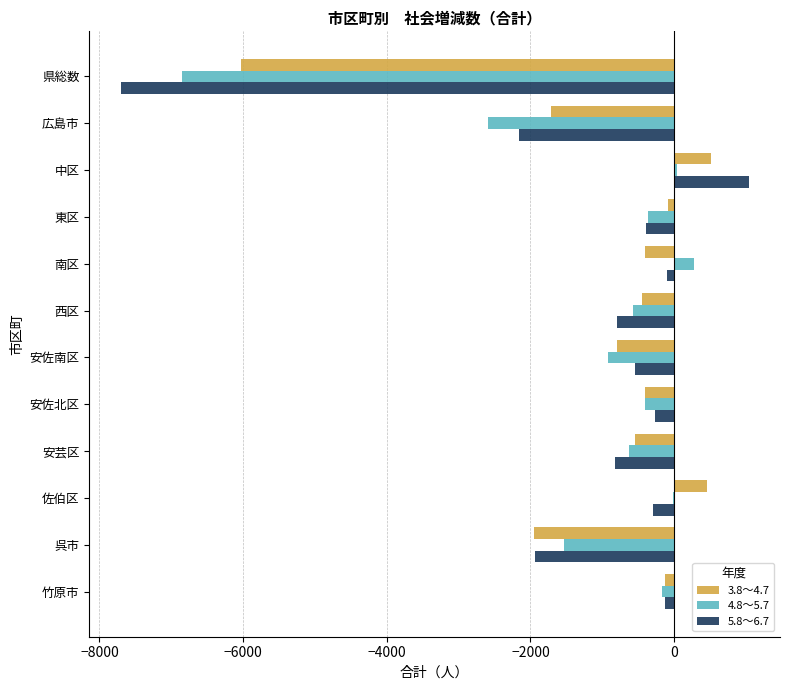

What is the greatest value displayed?

1038